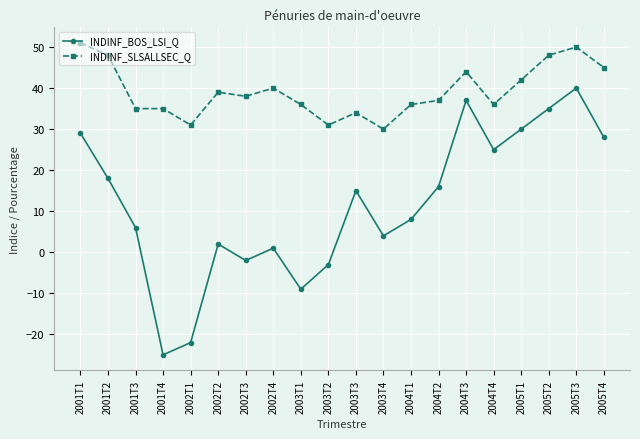

Is it true that INDINF_BOS_LSI_Q equals 16 at 2004T2?

True